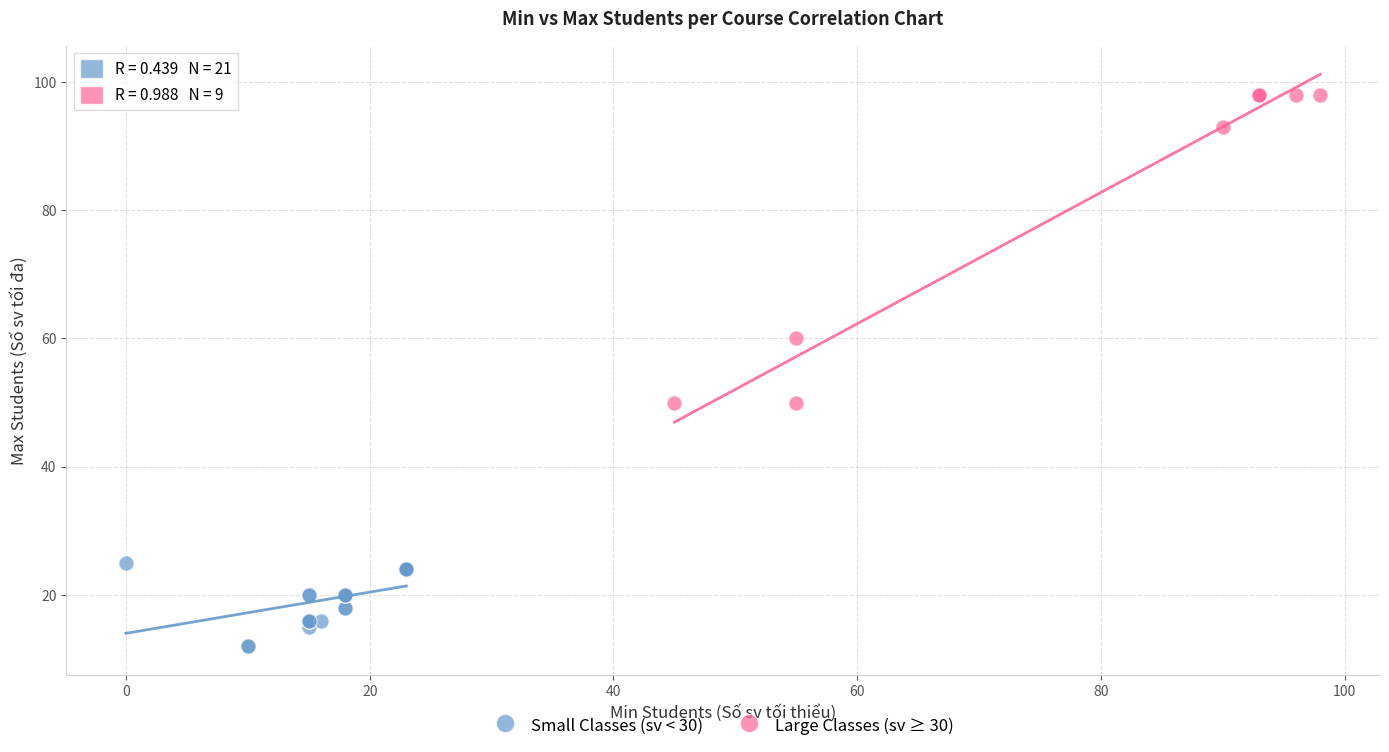

Which series contains the lowest Y value?

Small Classes (sv < 30)